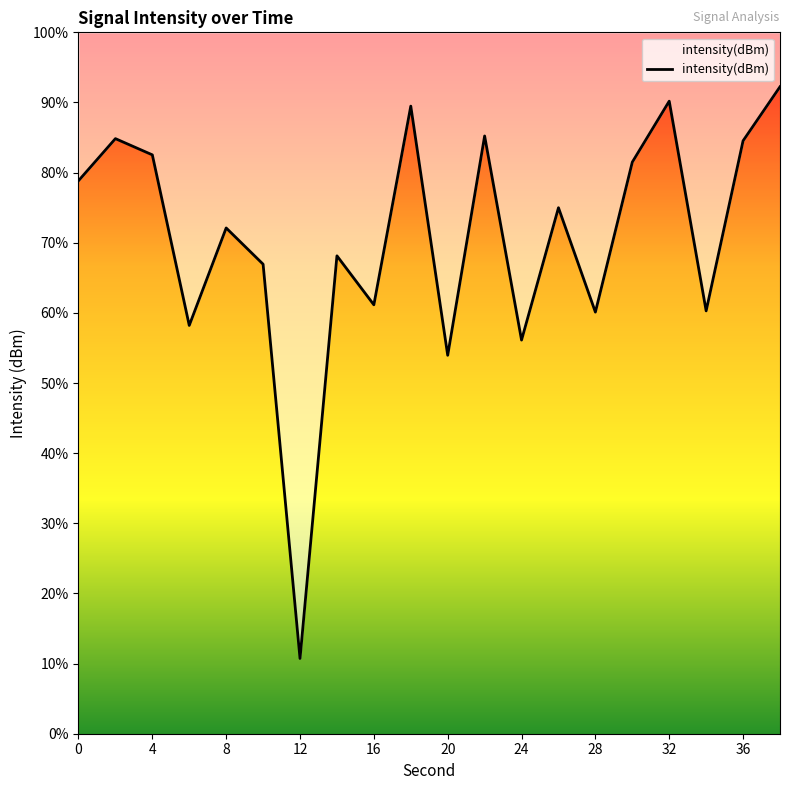

What is the change in value from 32 to 15?

+8.1